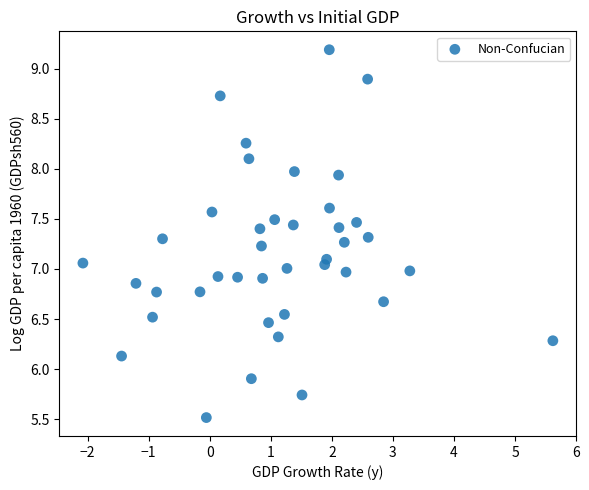

What is the range of X values (max minus min)?

7.7